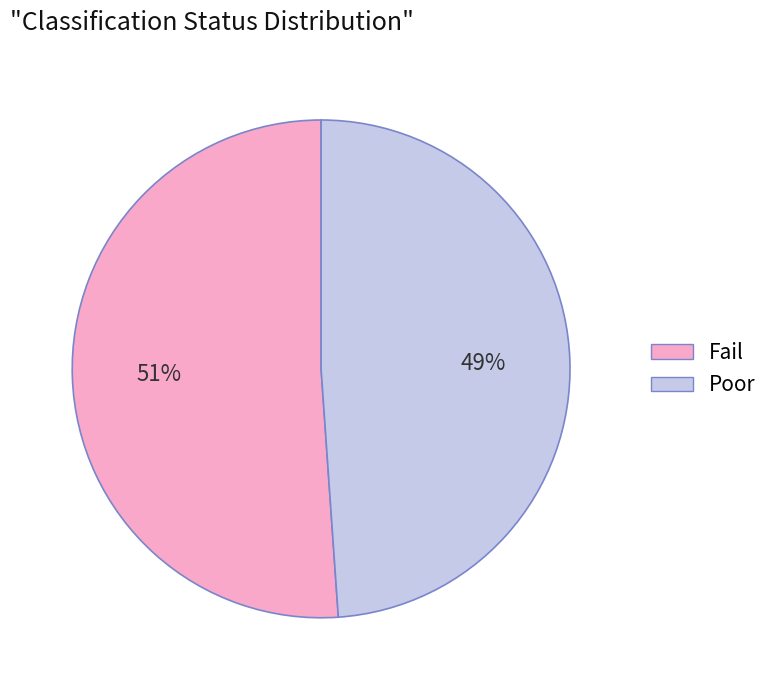

Does any single category account for the majority?

Yes